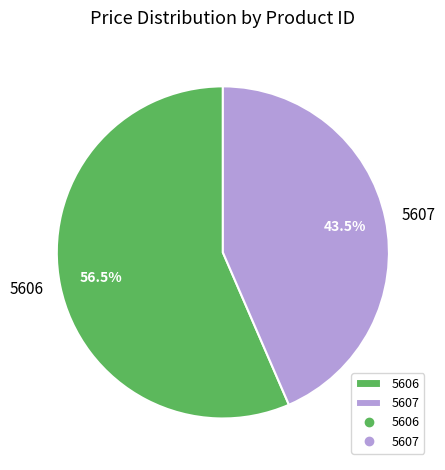

How many segments does this pie chart have?

2